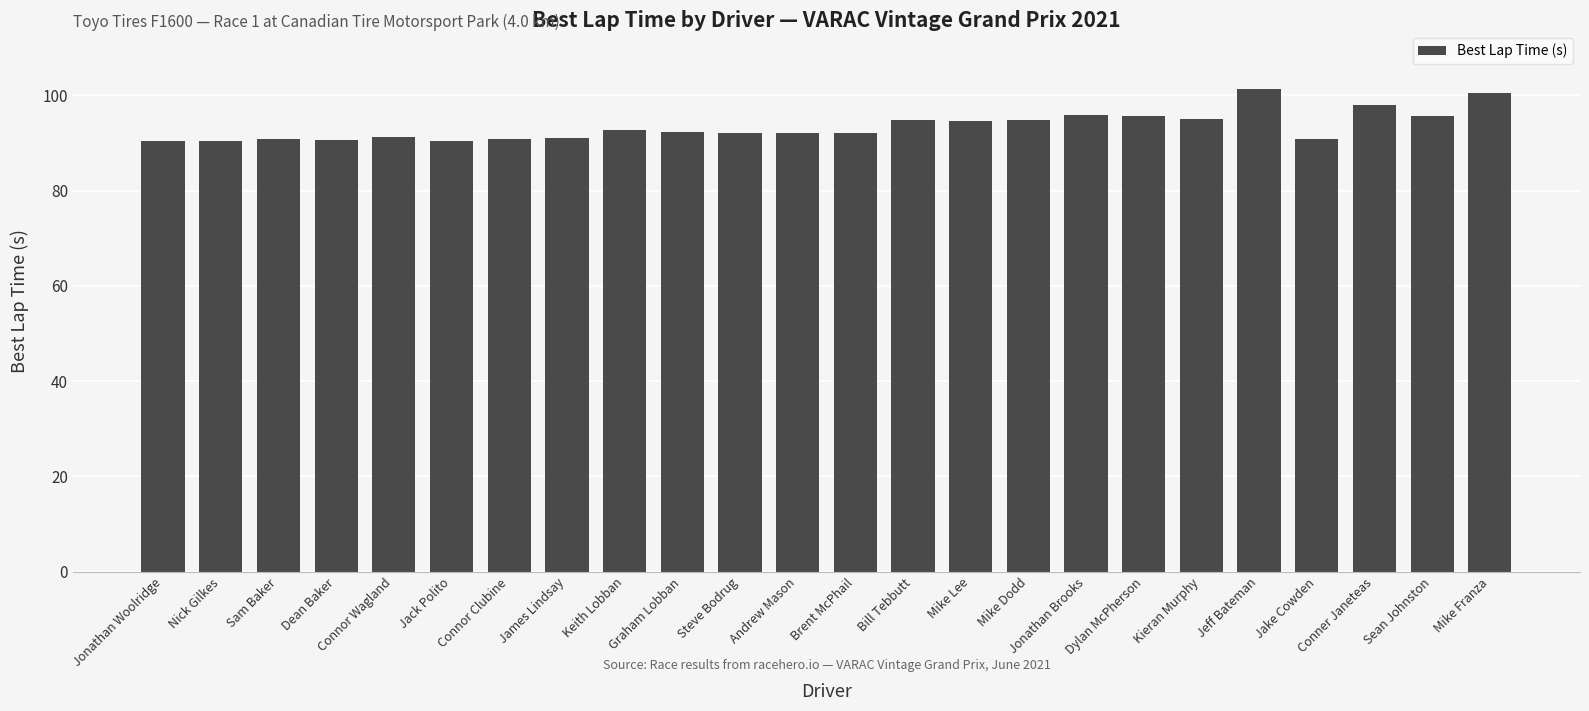

What position from the right is Sam Baker?

22